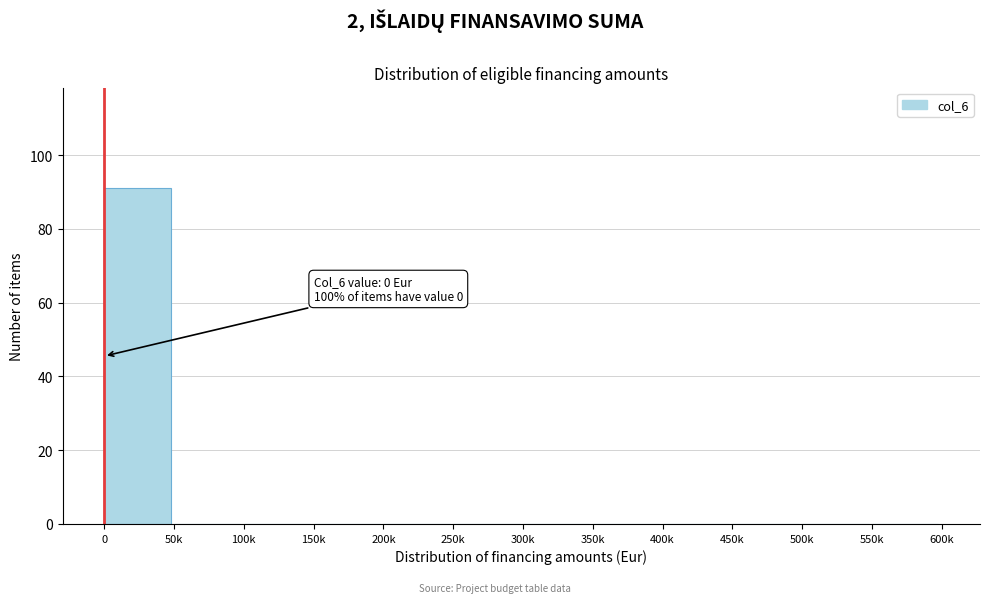

Reading right to left, list all the values displayed in this chart.

550k=0	500k=0	450k=0	400k=0	350k=0	300k=0	250k=0	200k=0	150k=0	100k=0	50k=0	0=91